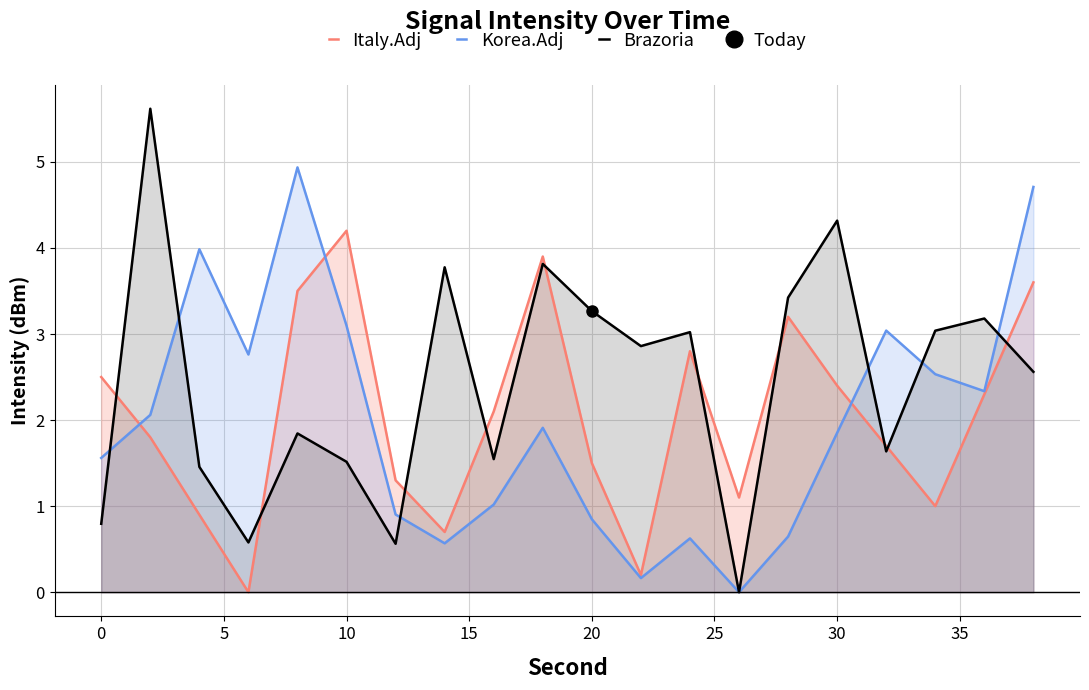

How many values in the Italy.Adj series are below 2?

10